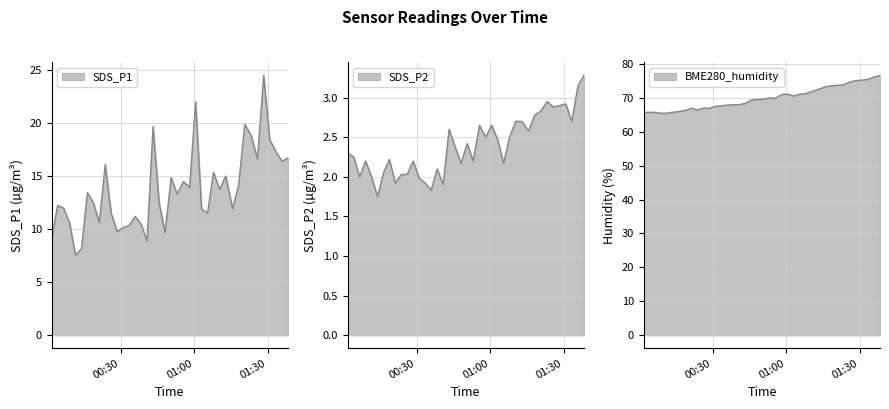

At which label does SDS_P2 first exceed 2?

2022/05/13 00:01:54